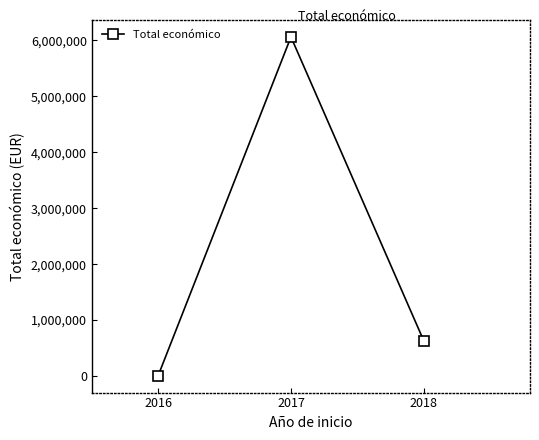

Rank the categories by value from highest to lowest.

2017, 2018, 2016